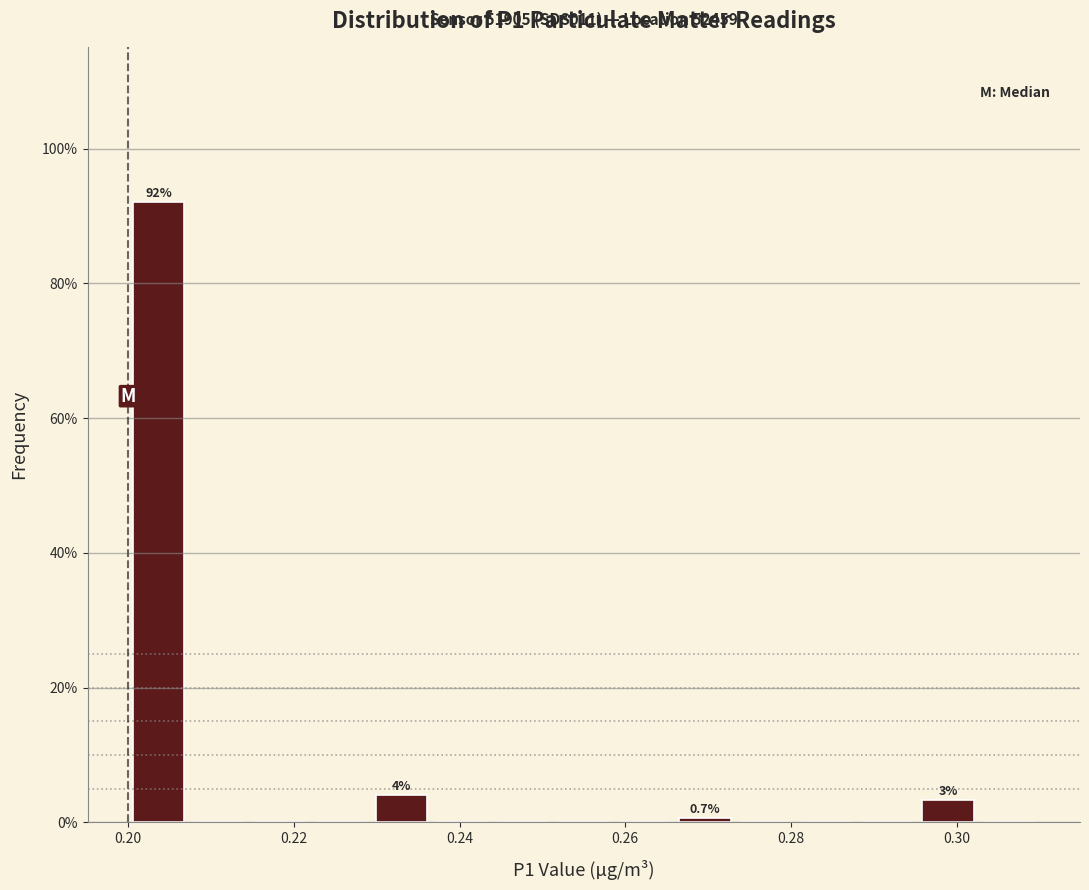

Read against the x-axis, roughly where is the centre of the tallest bar?

0.204